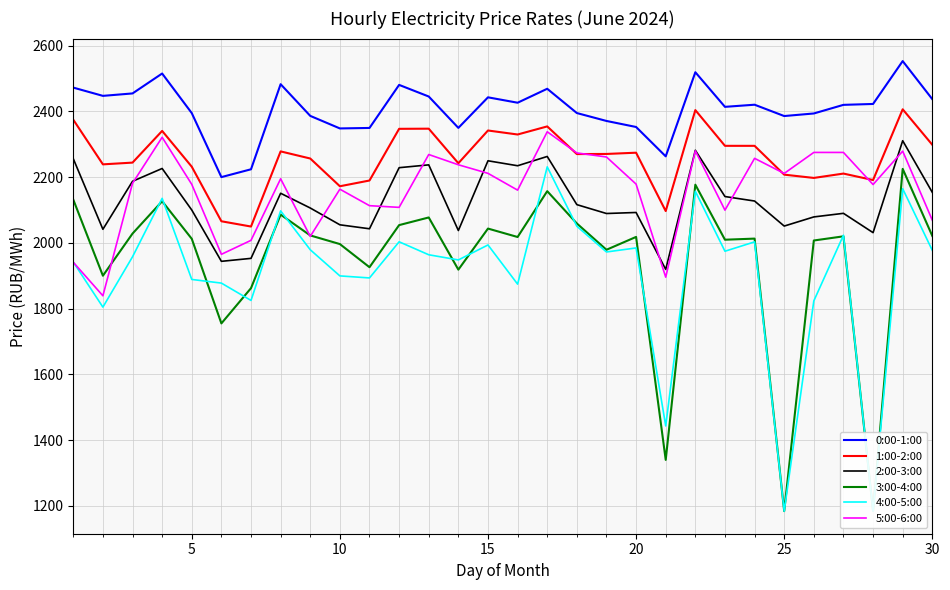

How many lines are shown in the chart?

6